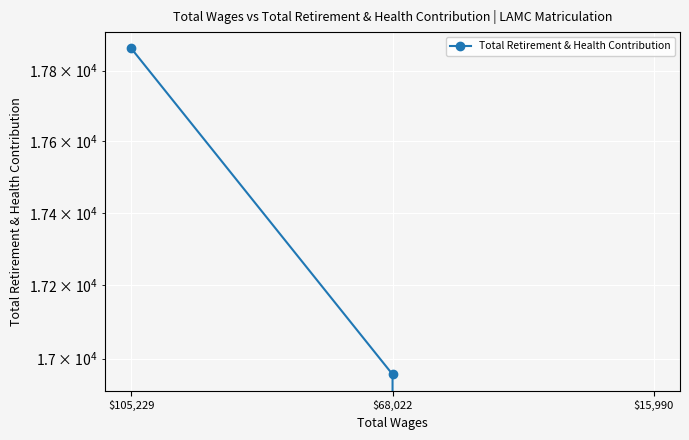

What is the sum of the values at $15,990 and $68,022?

16957